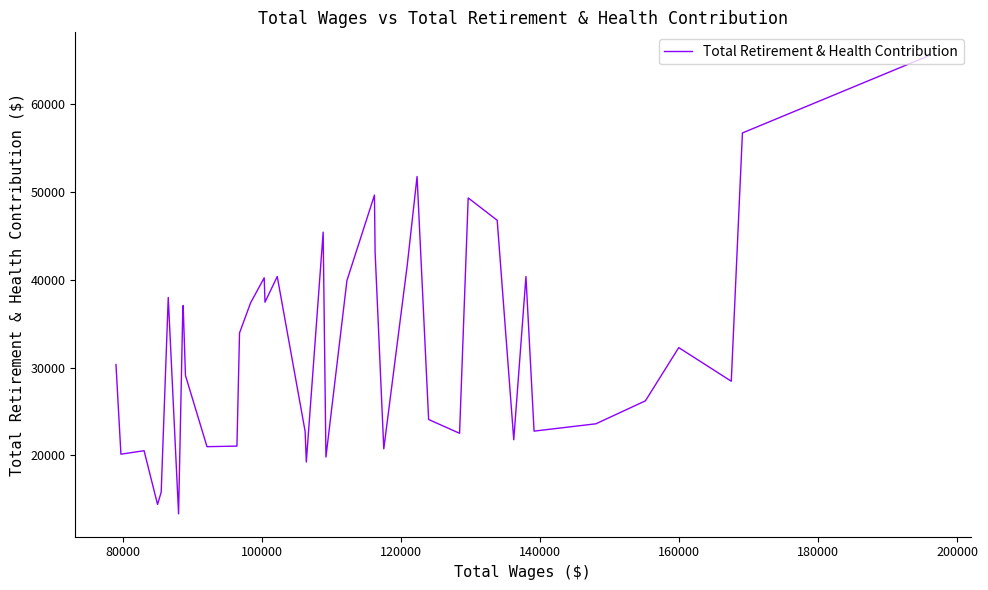

What is the difference between the second highest and minimum values?

43404